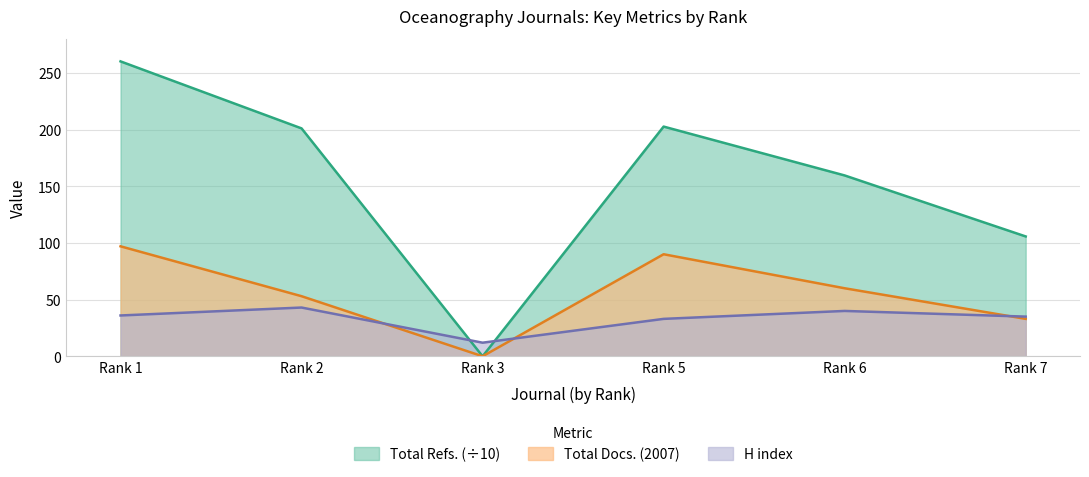

At which category does the chart reach its peak across all series?

Rank 1